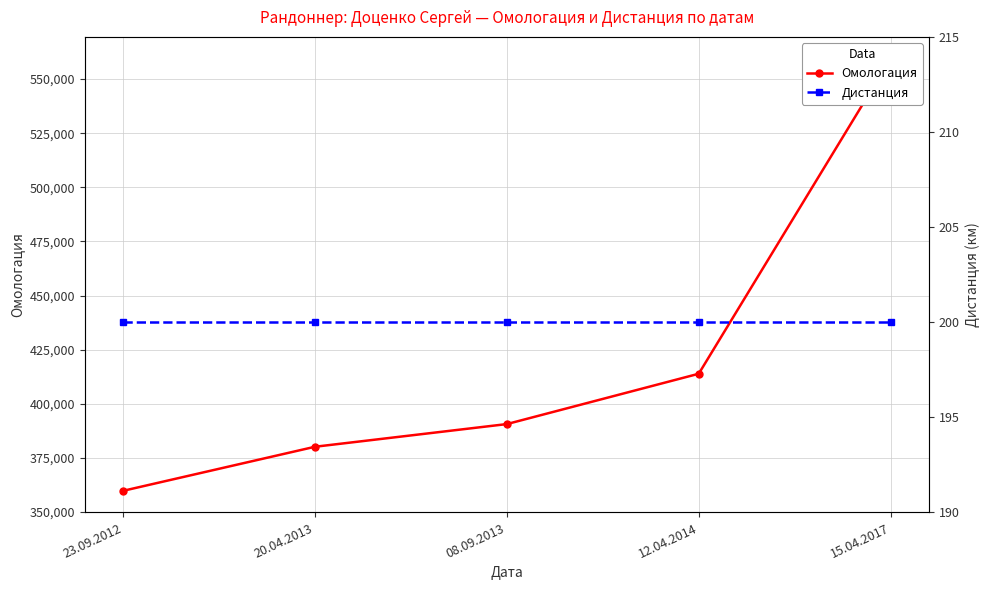

True or false: Дистанция and Омологация cross at least once.

False